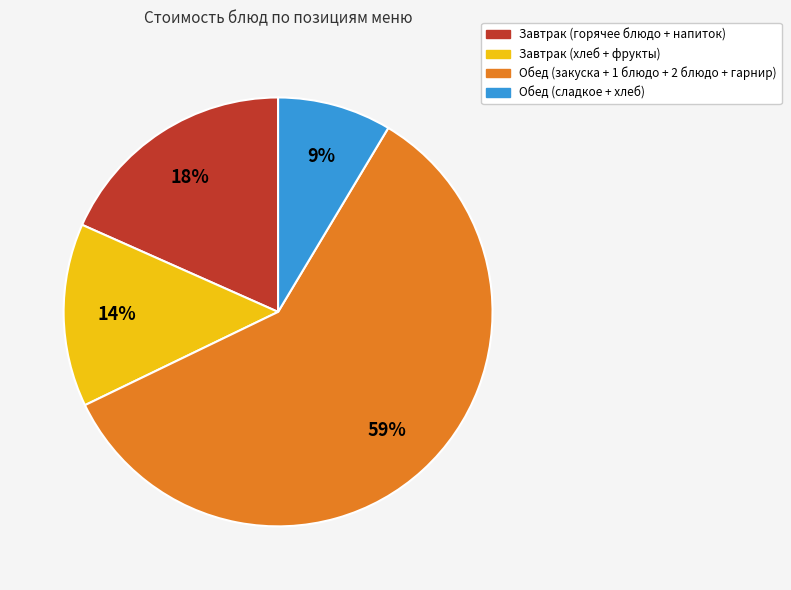

To the nearest percent, what is the average slice percentage?

25%